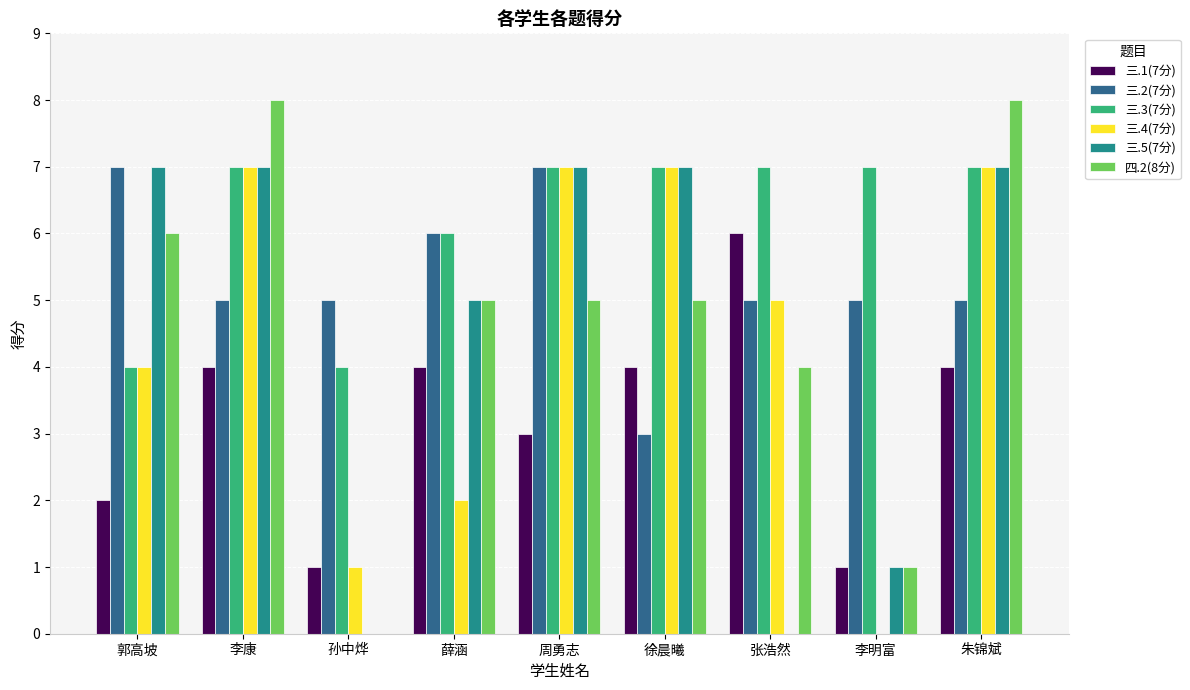

Is it true that 三.5(7分) equals 13 at 周勇志?

False